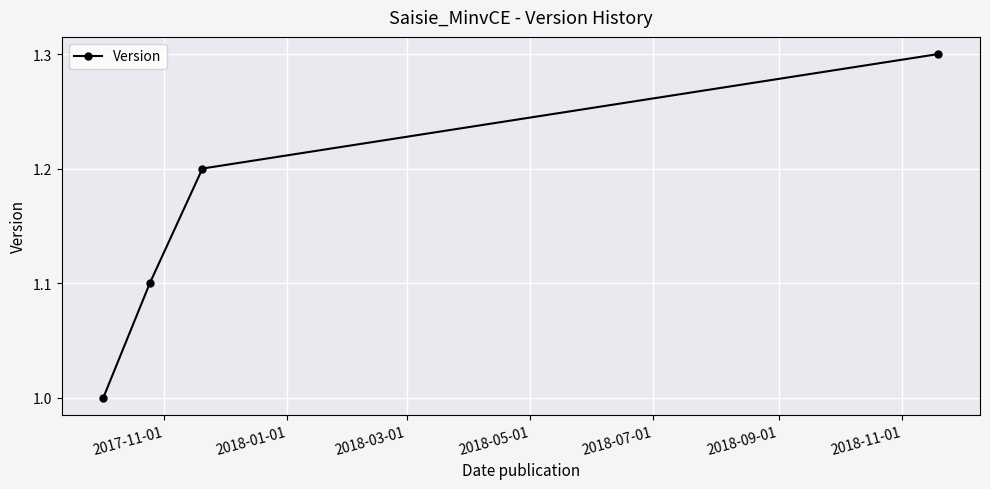

What is the minimum value shown in the chart?

1.0